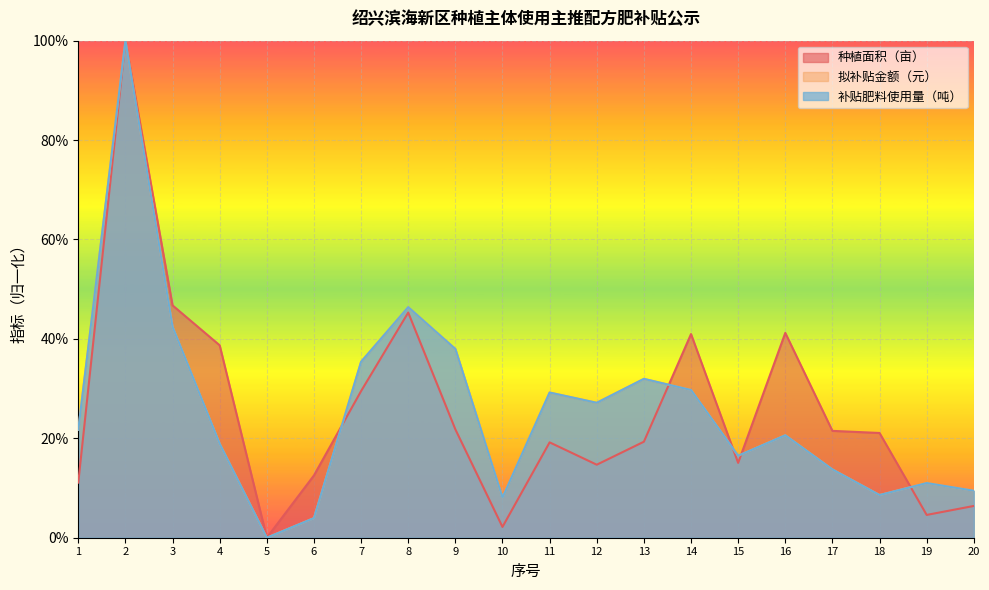

Reading right to left, what are all the values shown in this chart?

种植面积（亩）: 6.4	4.6	21.1	21.5	41.2	15.1	41.0	19.3	14.7	19.2	2.2	21.8	45.3	29.5	12.5	0.0	38.7	46.7	100.0	11.1
拟补贴金额（元）: 9.5	11.0	8.6	13.7	20.6	16.5	29.7	32.0	27.1	29.2	8.1	38.0	46.4	35.4	4.0	0.0	18.9	42.4	100.0	21.7
补贴肥料使用量（吨）: 9.5	11.0	8.6	13.7	20.6	16.5	29.7	32.0	27.1	29.2	8.1	38.0	46.4	35.4	4.0	0.0	18.9	42.4	100.0	21.7